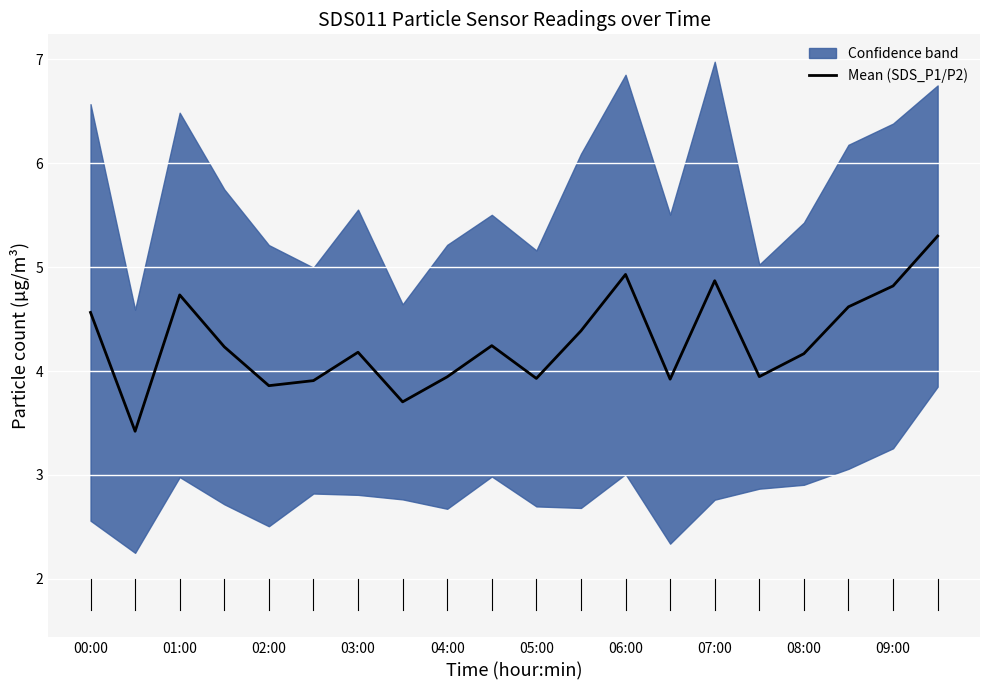

What is the smallest value displayed?

3.4